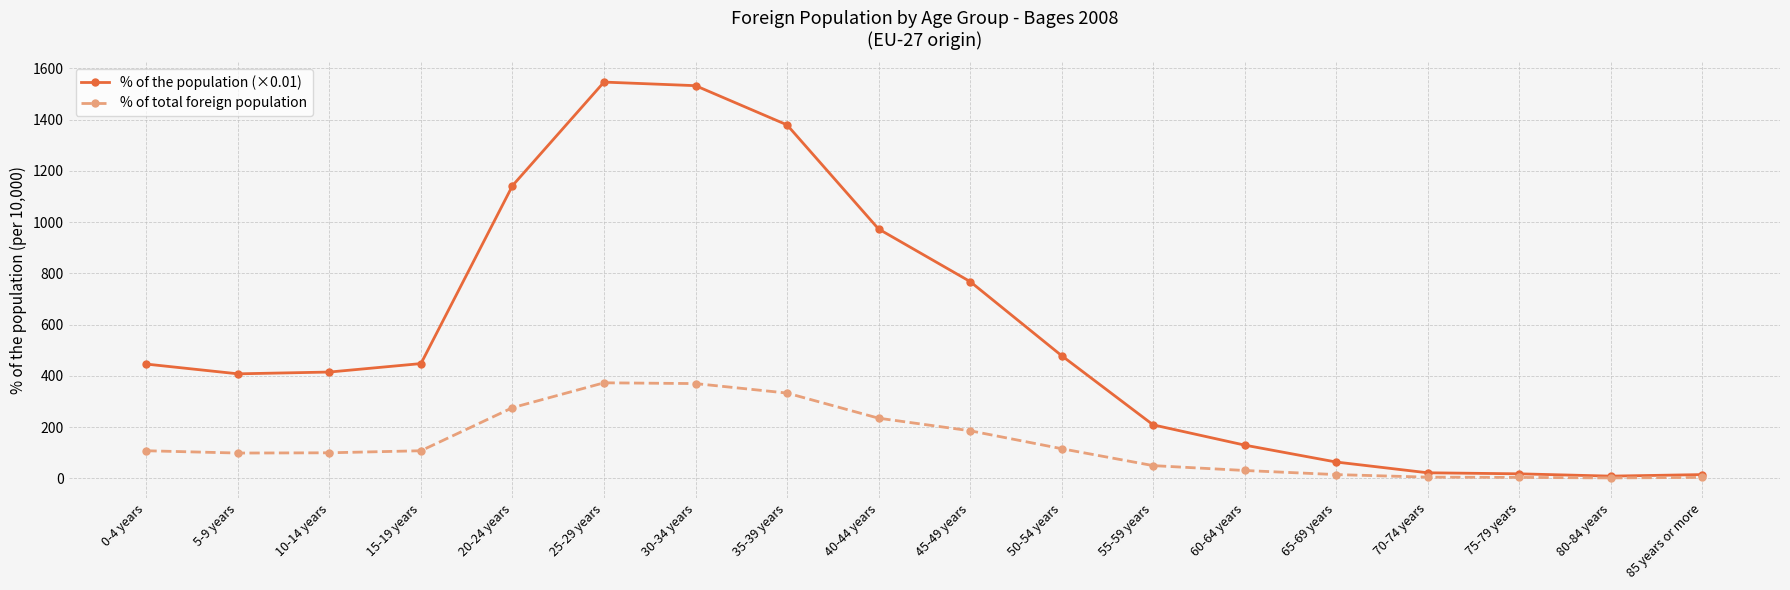

Which series has the largest range (max minus min)?

% of the population (×0.01)